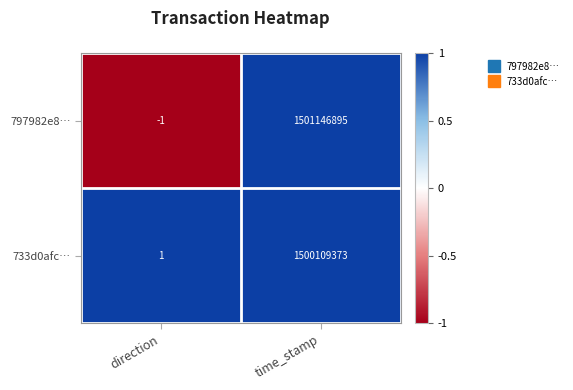

Which category has the highest value in the 733d0afc… series?

time_stamp